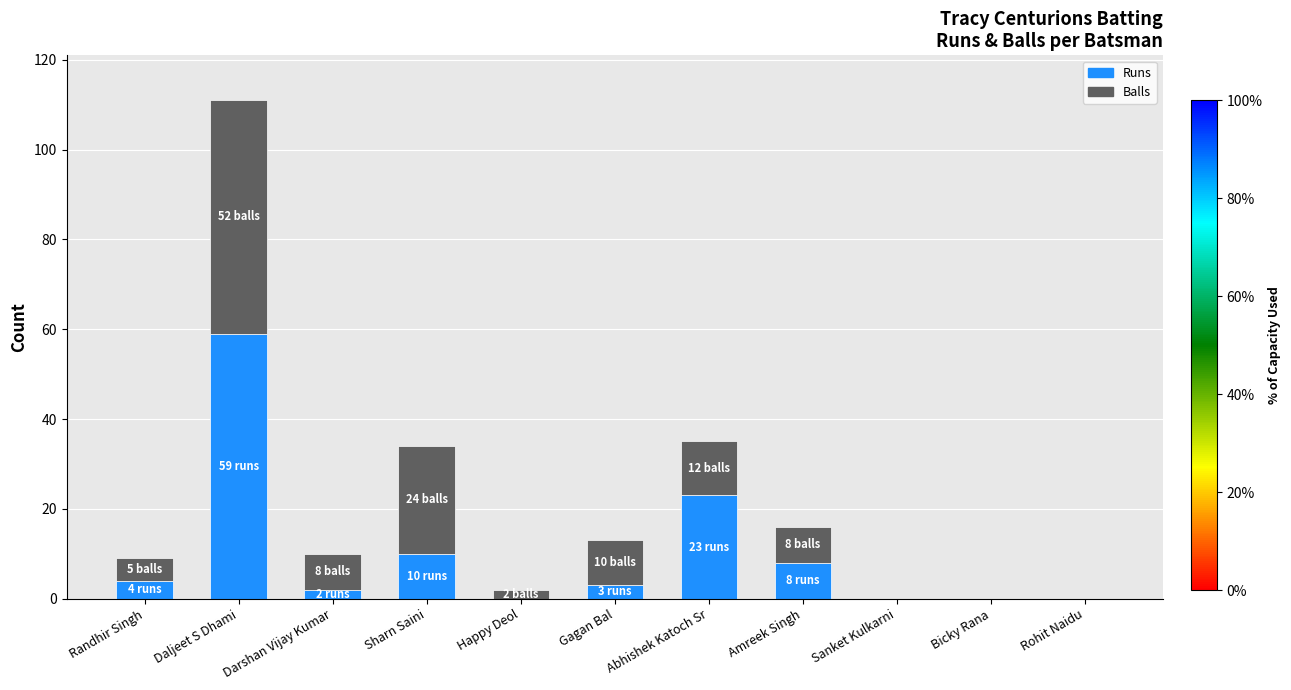

Is it true that Runs equals 0 at Bicky Rana?

True